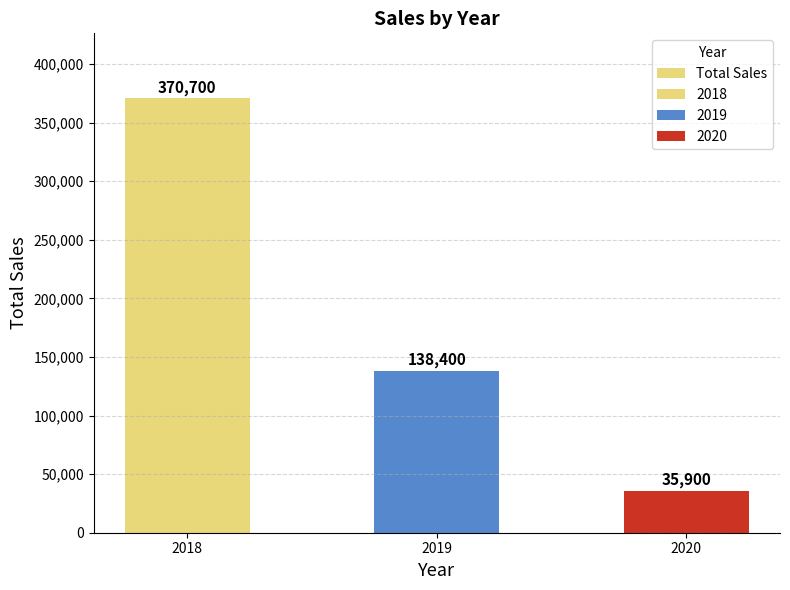

List the labels in order of value, largest first.

2018, 2019, 2020